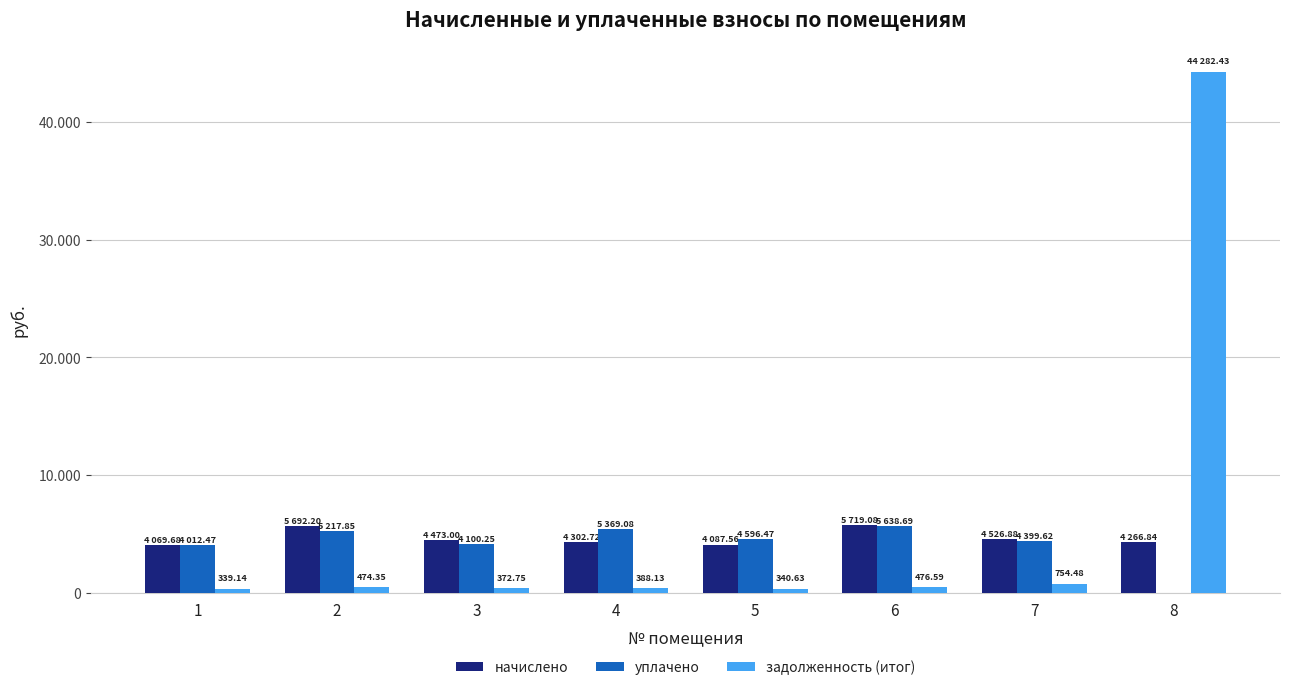

At which label does уплачено first exceed 4596?

2